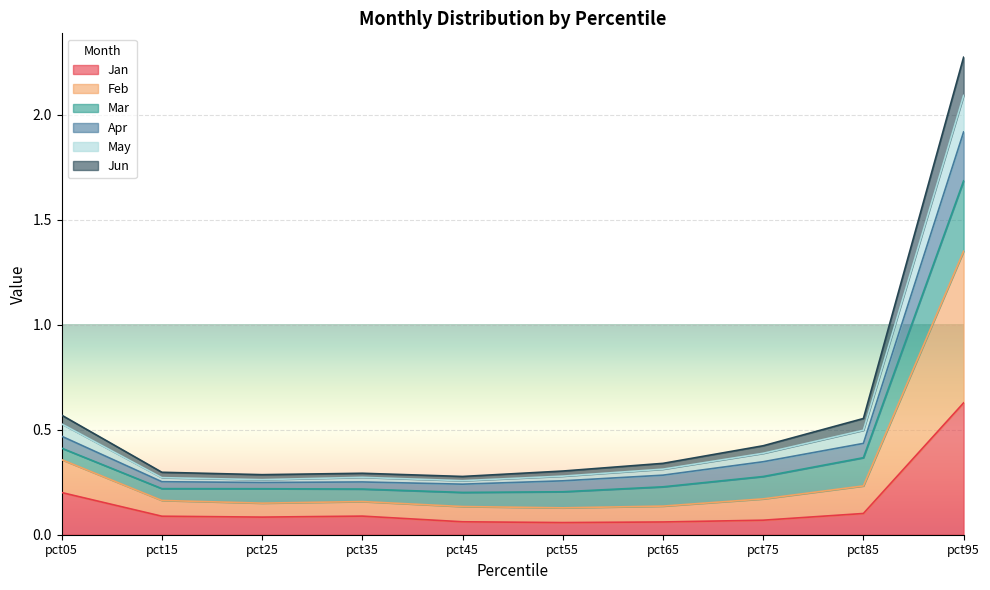

Does the chart display data point markers on the line(s)?

No